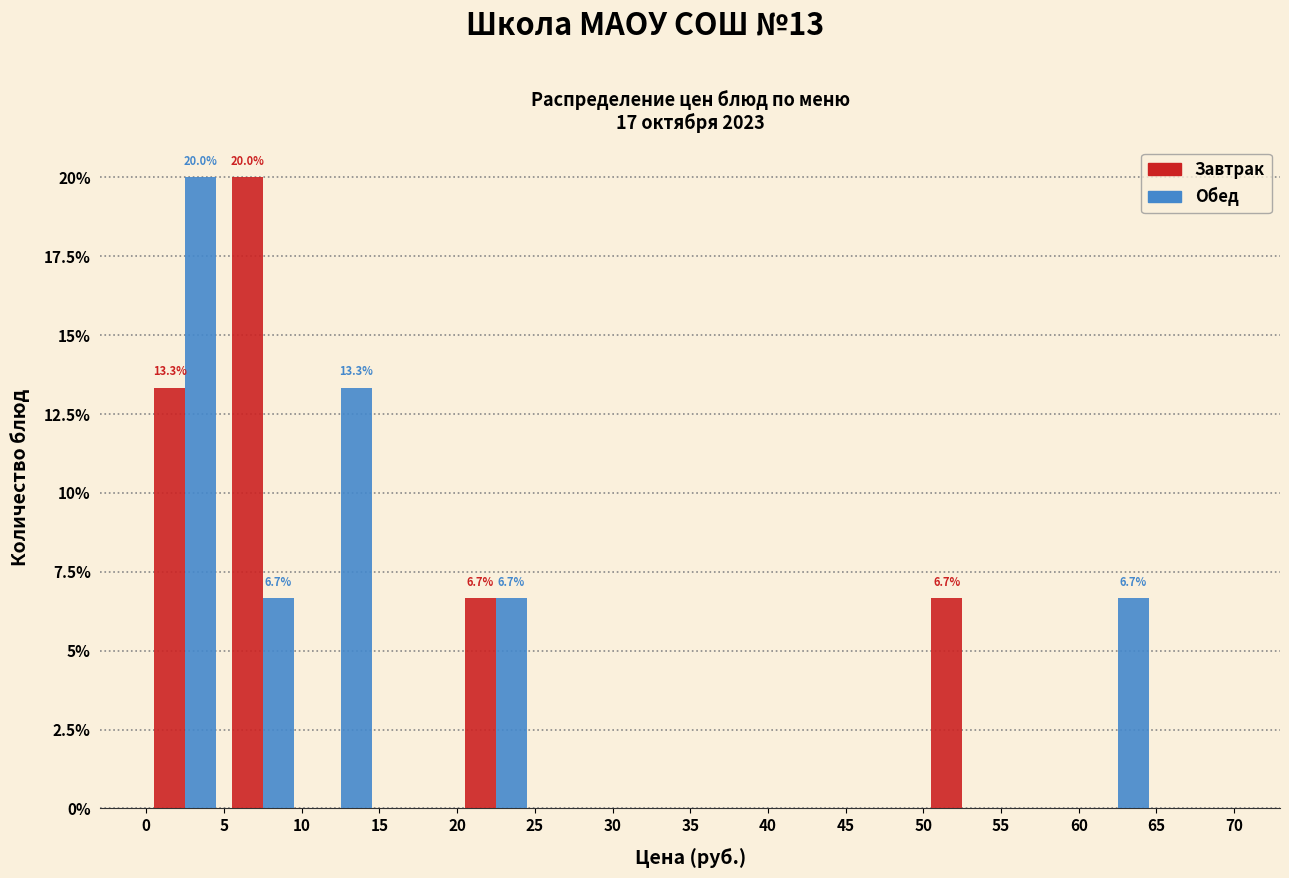

In the Обед series, which range on the x-axis has the tallest bar?

0 to 5